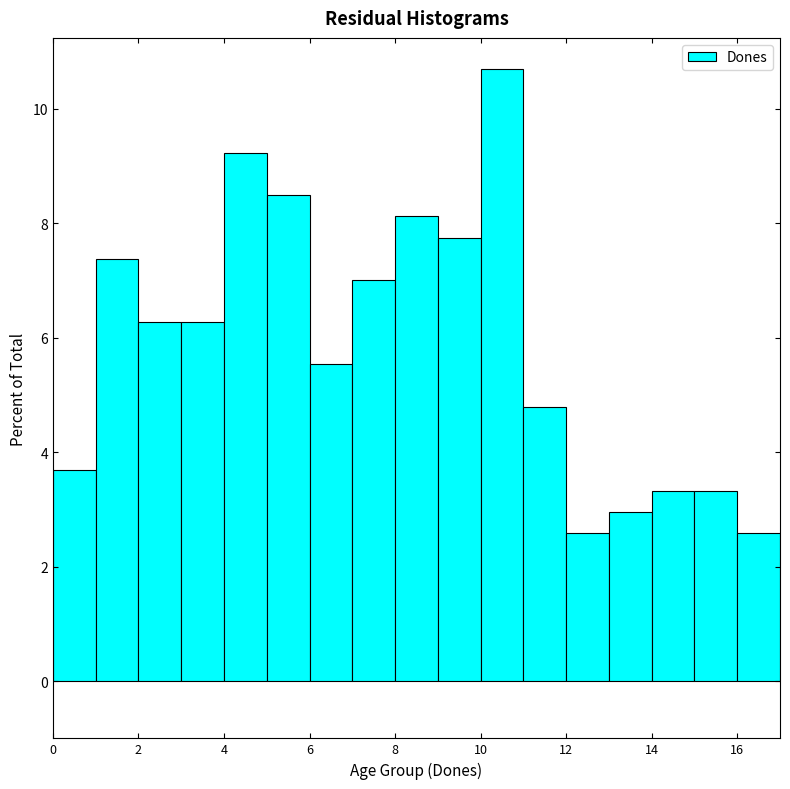

Which range on the x-axis has the tallest bar?

10 to 11